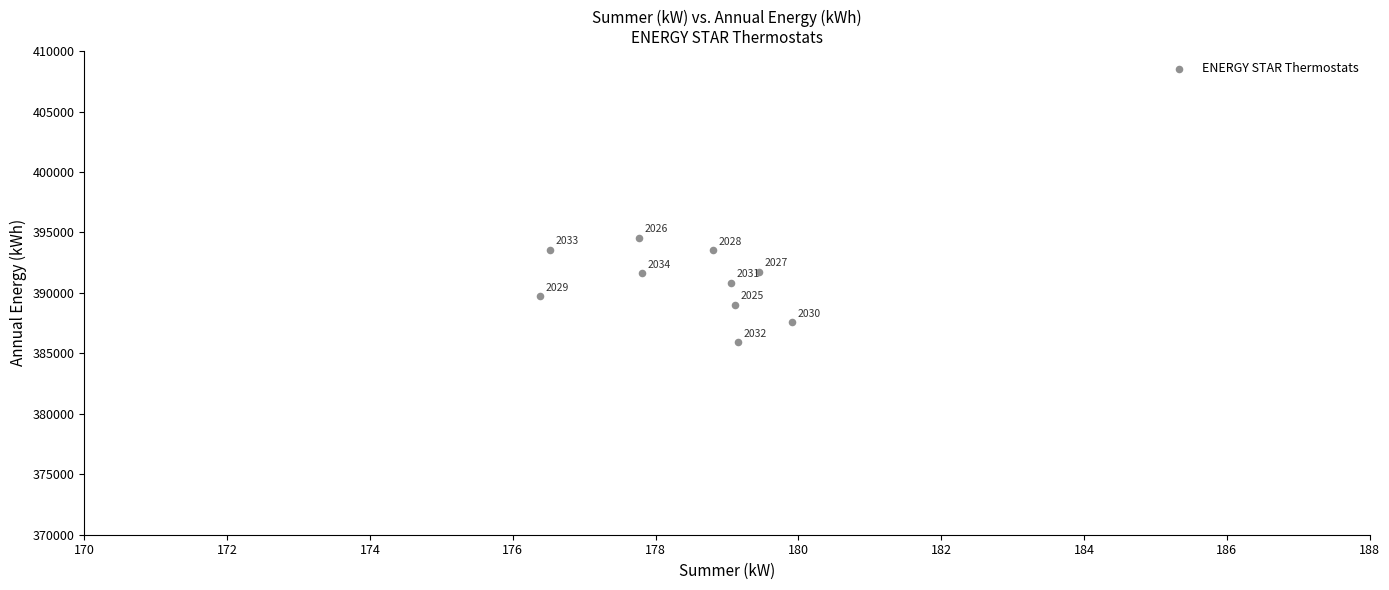

What Y value in the scatter plot is closest to 390250?

389731.7